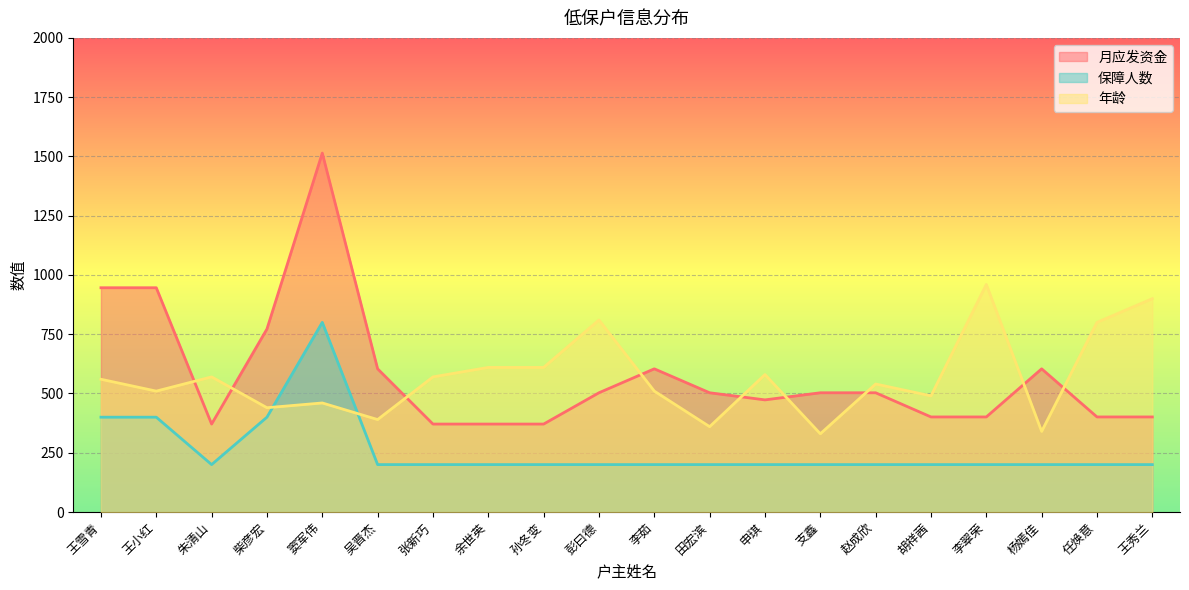

The value of 月应发资金 at 孙冬变 is 566. True or false?

False